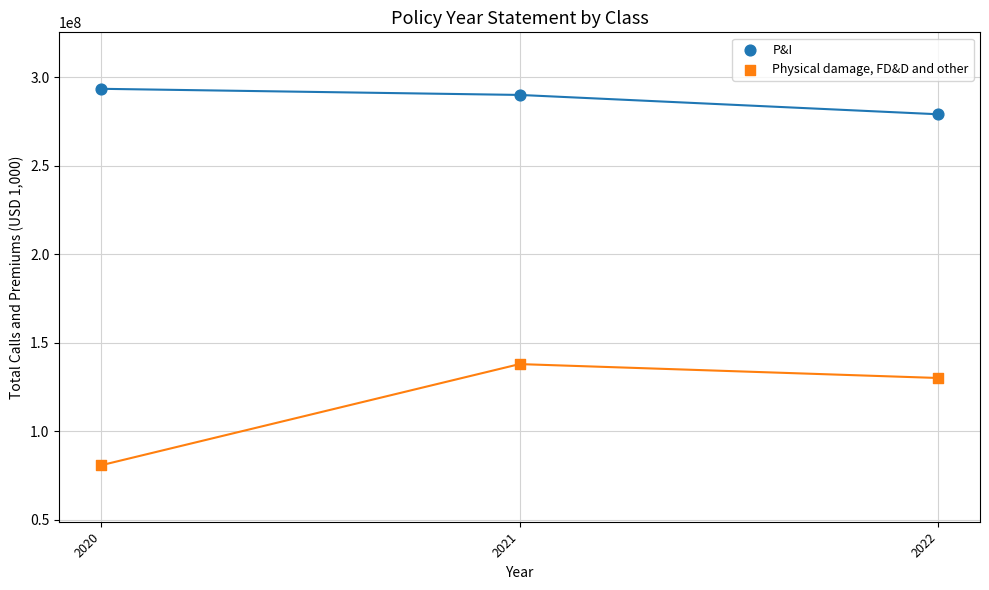

In the Physical damage, FD&D and other series, what Y value is closest to 109411362?

130135186.7